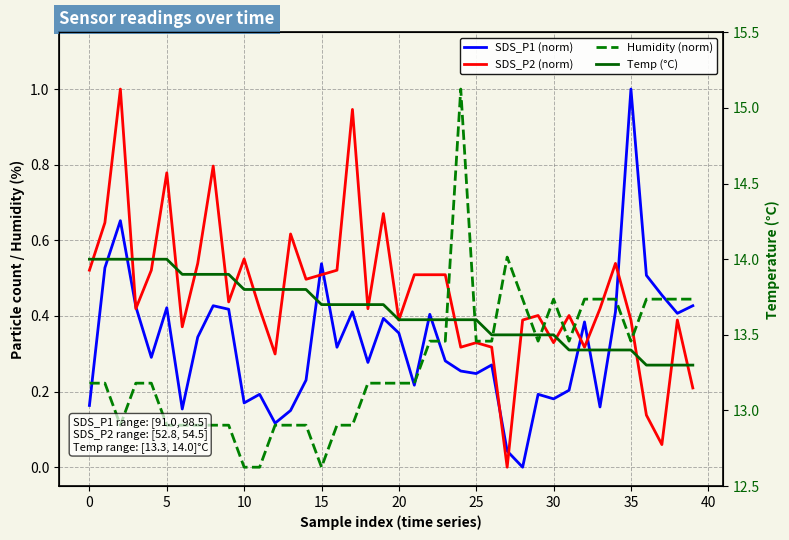

True or false: Humidity (norm) has more than 2 interior local peaks.

True